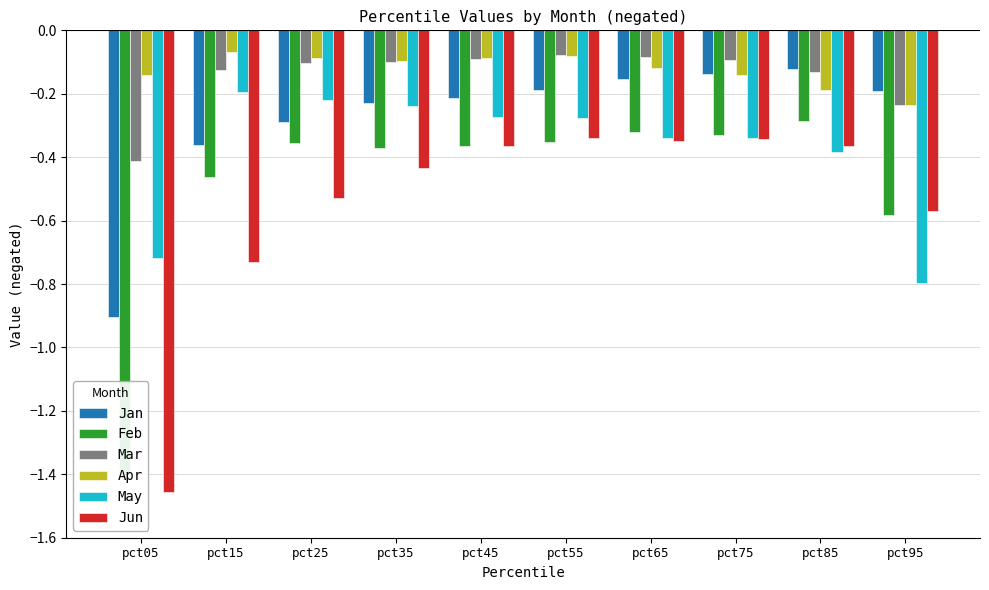

Rank the series by their maximum value, from highest to lowest.

Apr, Mar, Jan, May, Feb, Jun